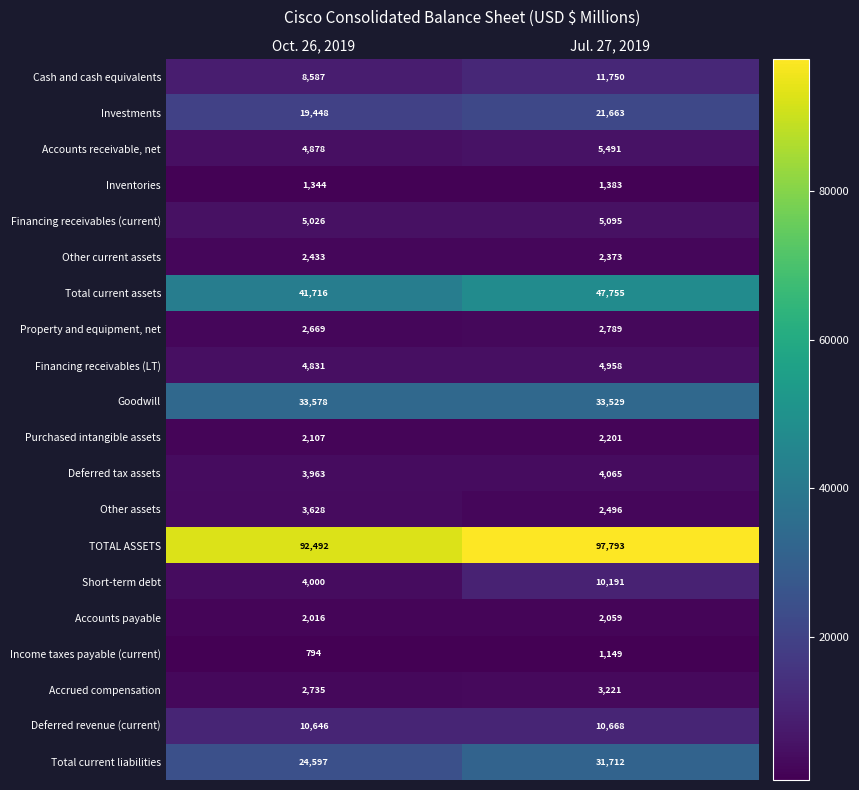

Read the Short-term debt value at Oct. 26, 2019, to the nearest 50.

4000